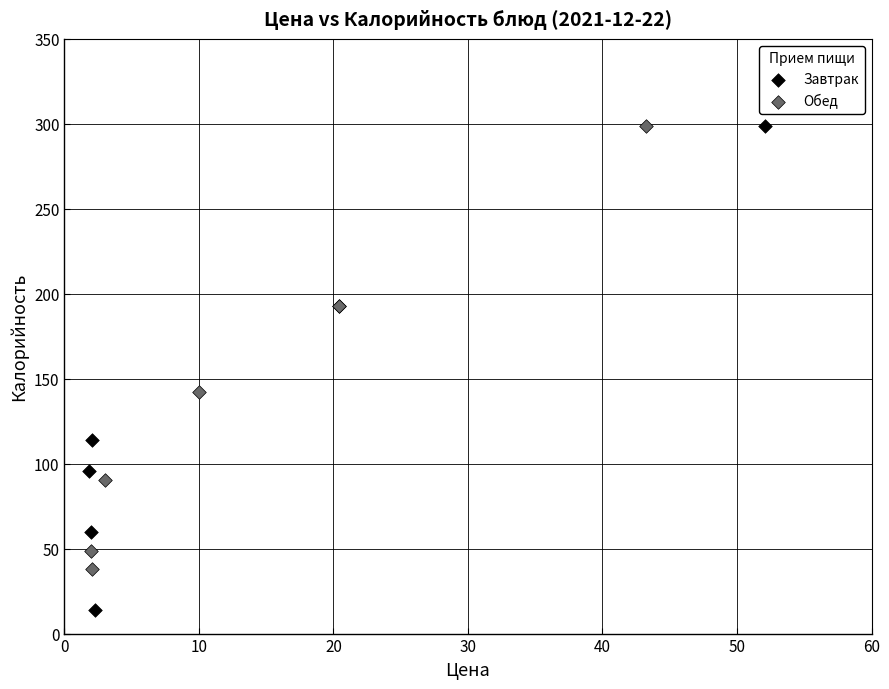

Which series has the widest spread of Y values?

Завтрак